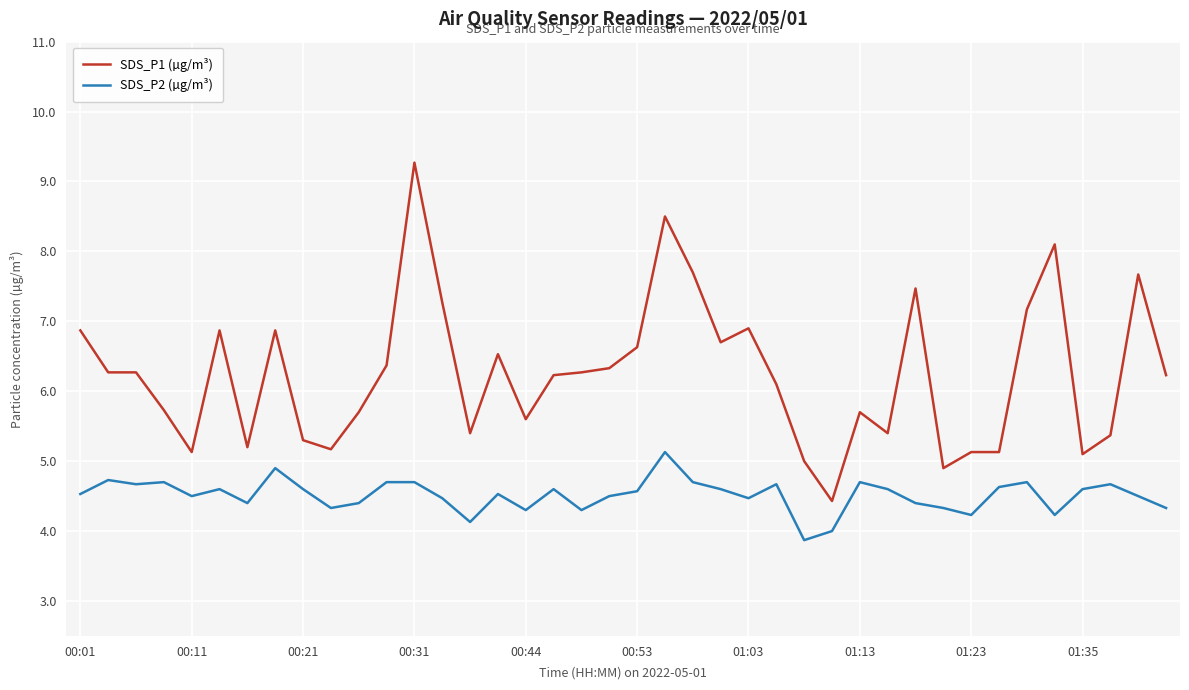

Which series has the largest total across all categories?

SDS_P1 (µg/m³)